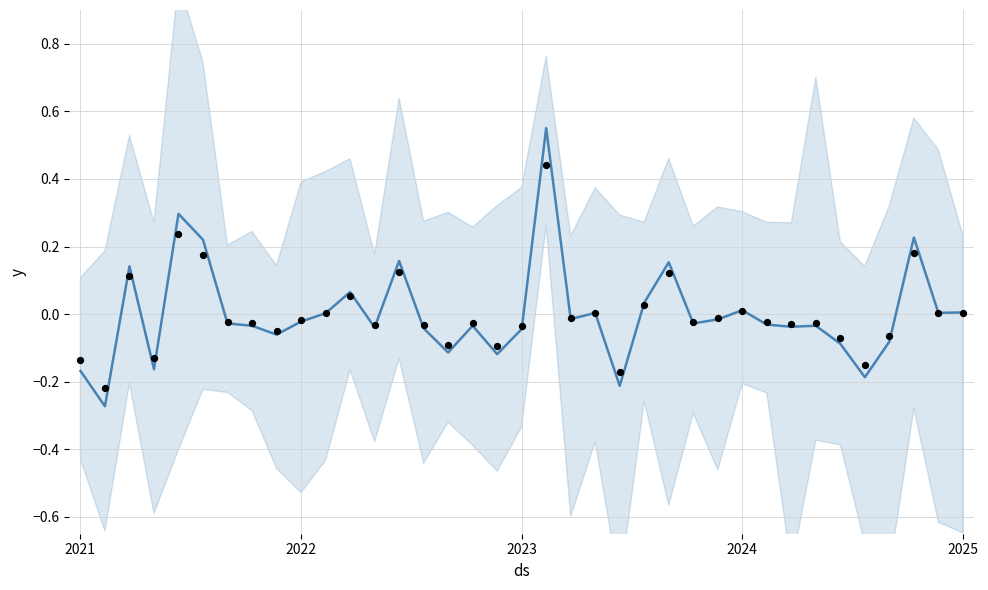

At how many categories does at least one series exceed 0?

14